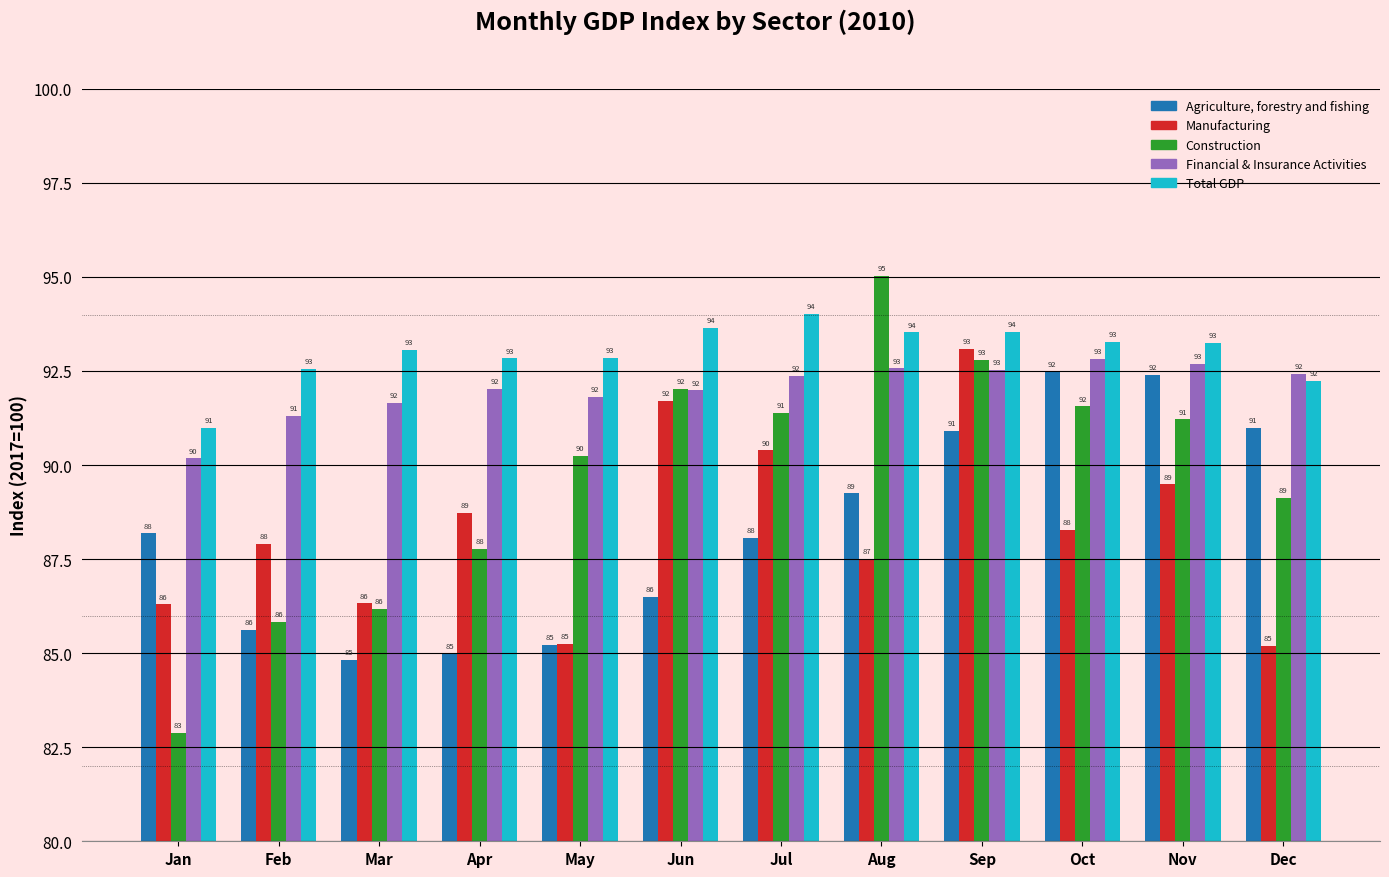

Which series changed the most between Nov and Dec?

Manufacturing